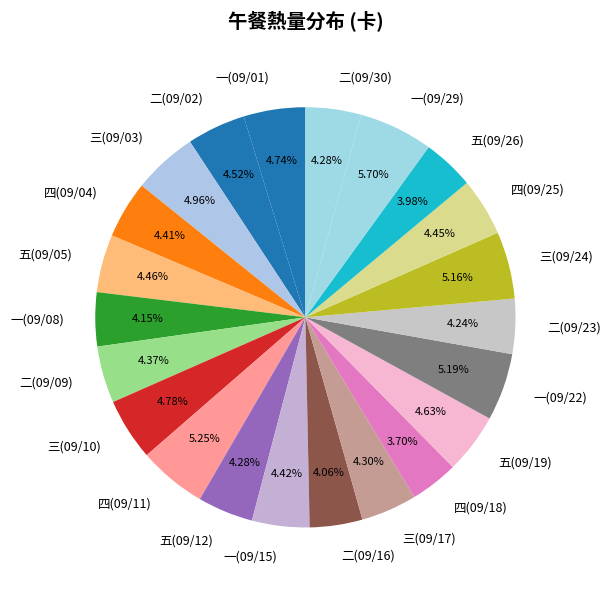

What is the ratio of the value at 一(09/22) to the value at 三(09/10)?

1.1